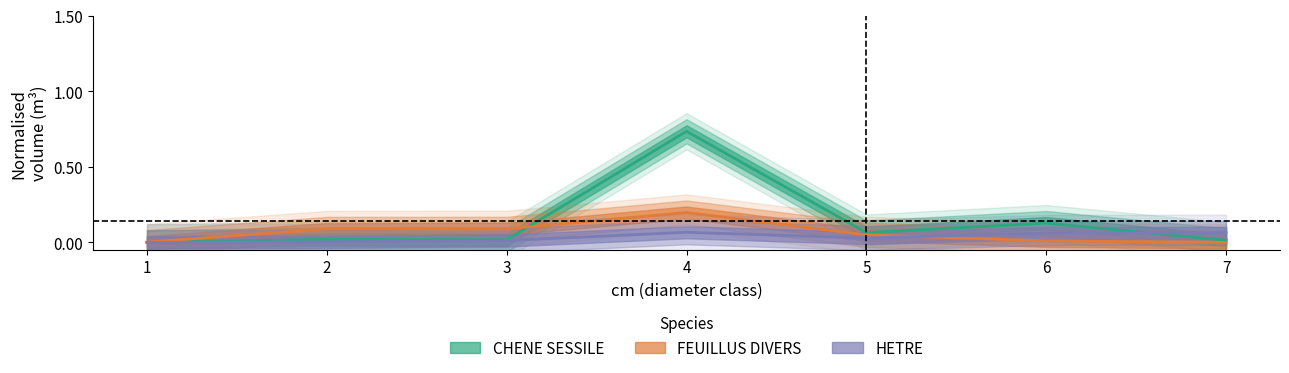

How many interior local valleys does the HETRE series have?

1